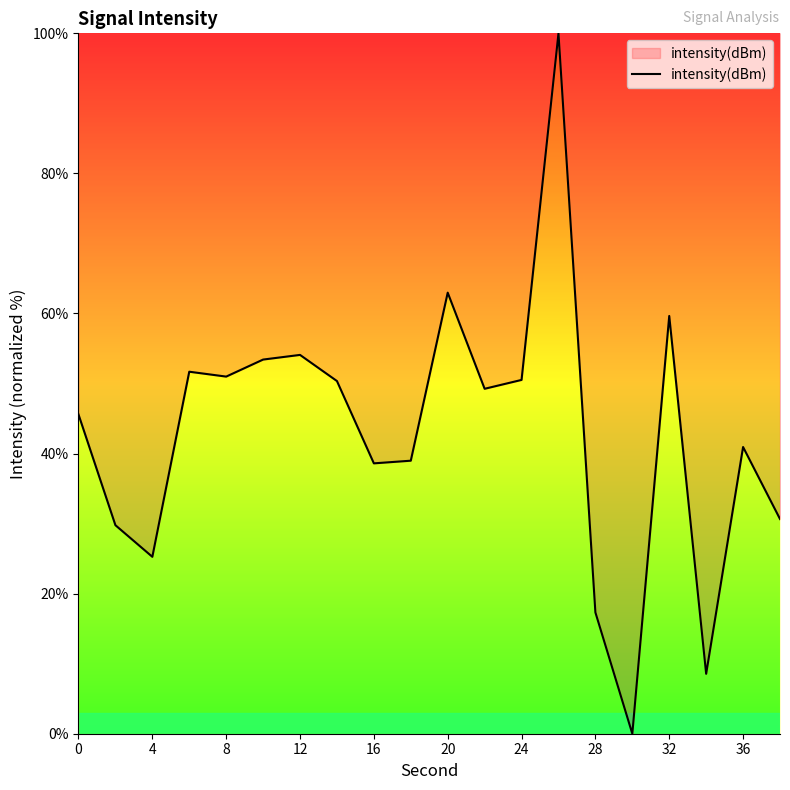

What is the maximum value shown in the chart?

100.0